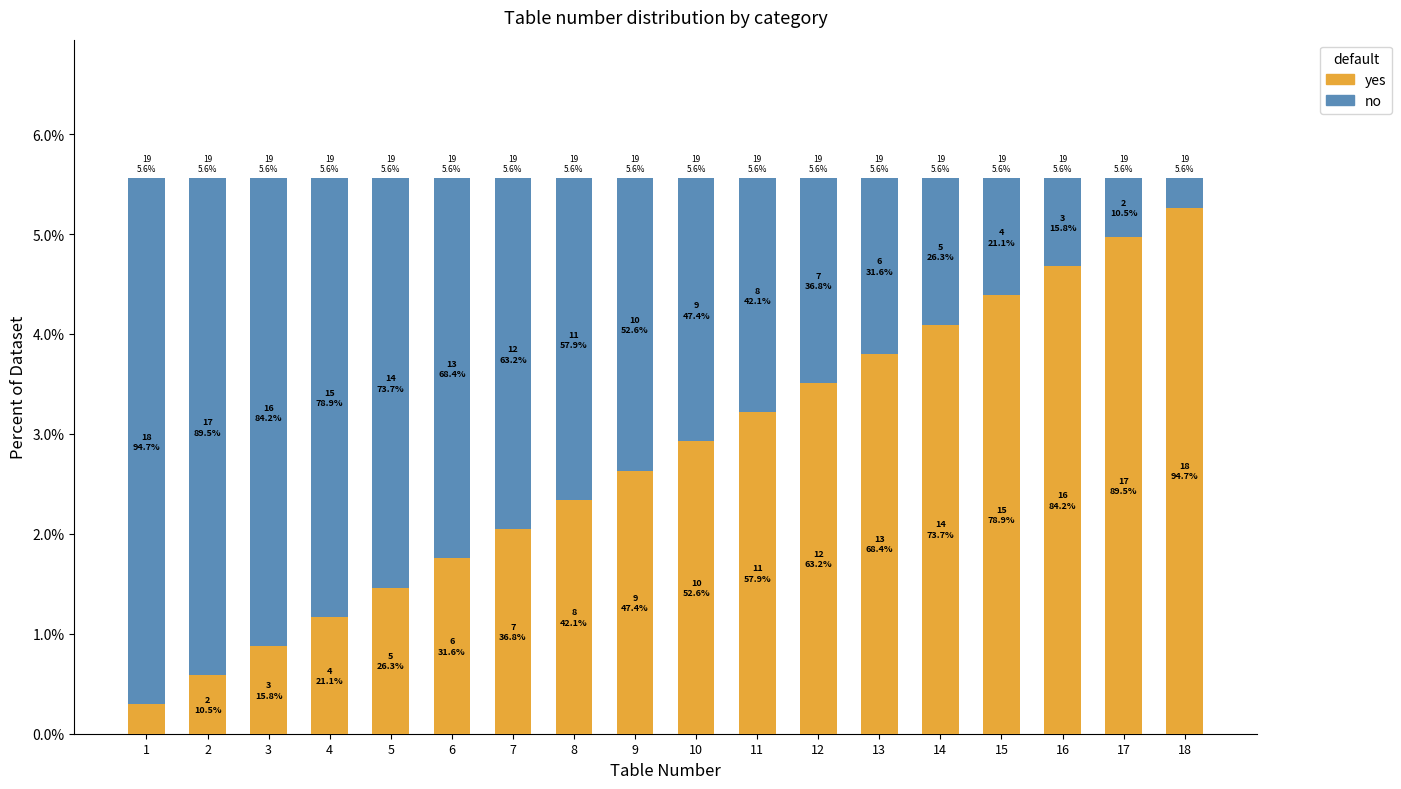

At how many categories does at least one series exceed 4?

10